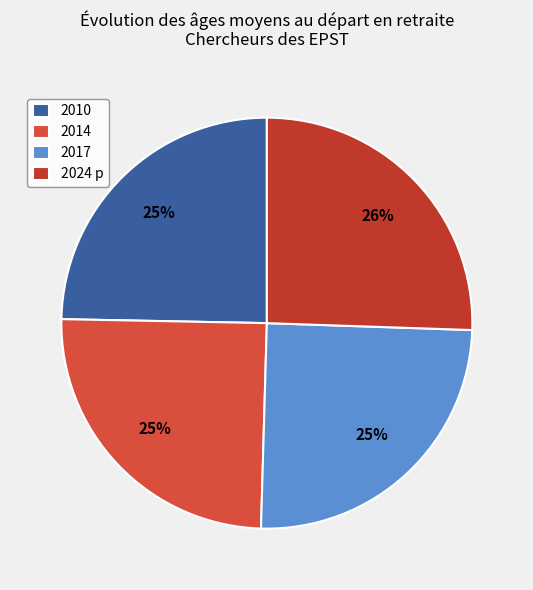

Does 2017 represent more than half of the total?

No